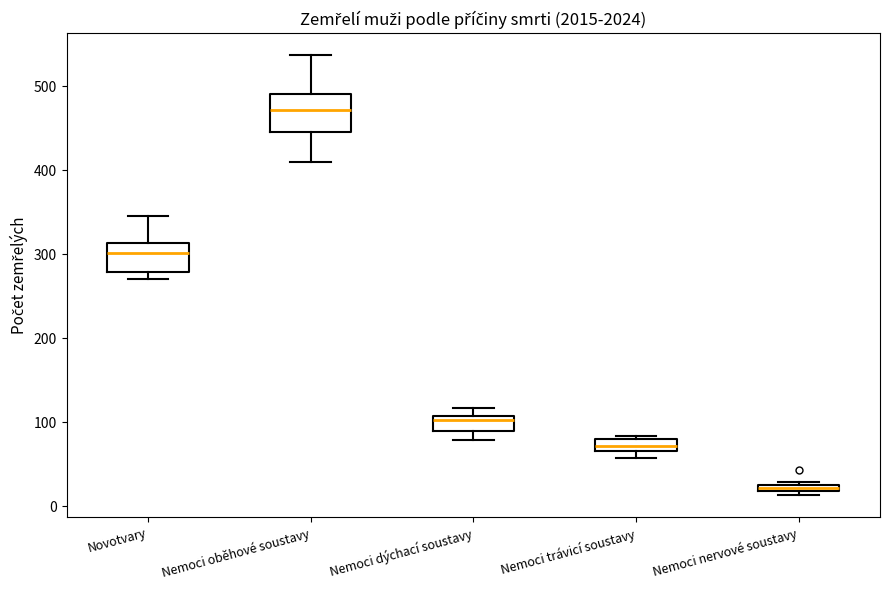

Which box has the lowest median line?

Nemoci nervové soustavy